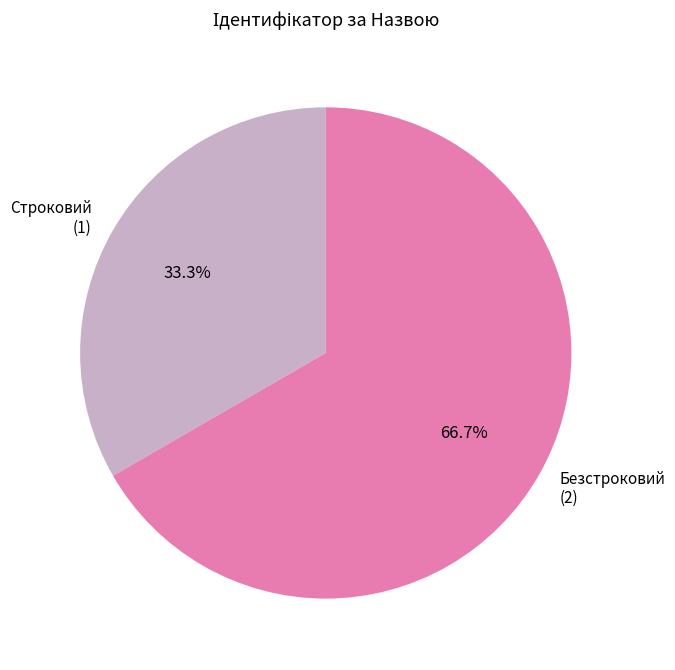

Combined, do Строковий and Безстроковий account for over 50%?

Yes